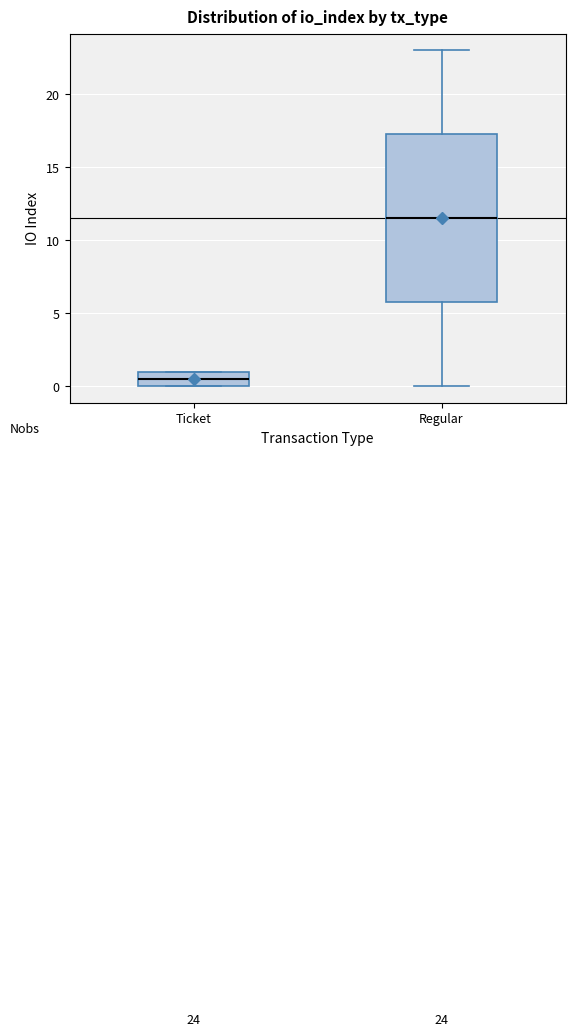

Comparing the boxes themselves (not the whiskers), which one is the tallest?

Regular